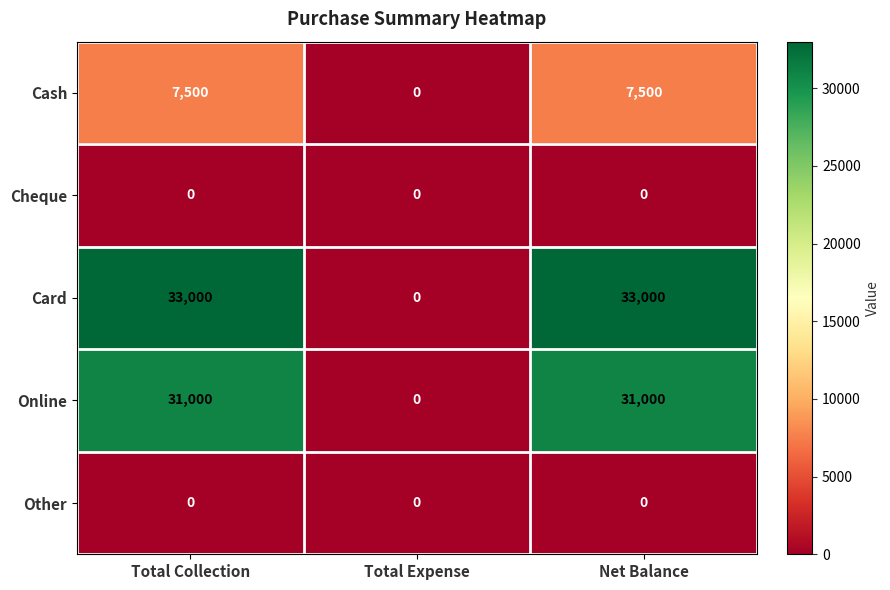

Reading left to right, extract all data points from this chart.

Cash: 7500	0	7500
Cheque: 0	0	0
Card: 33000	0	33000
Online: 31000	0	31000
Other: 0	0	0